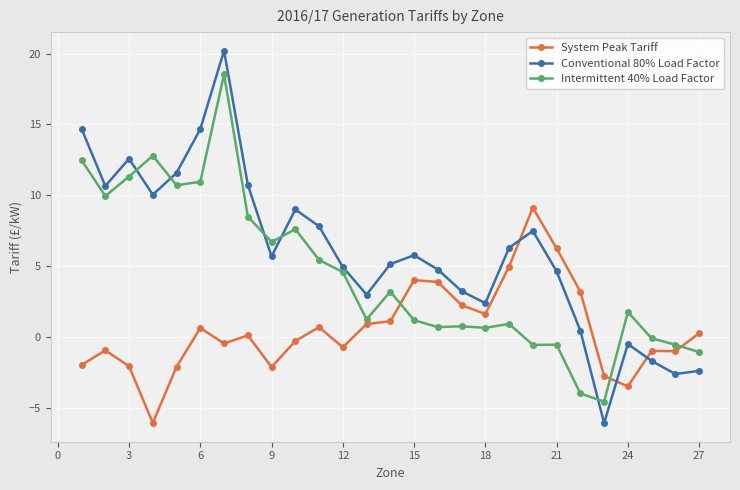

What is the average value of the Intermittent 40% Load Factor series?

4.4